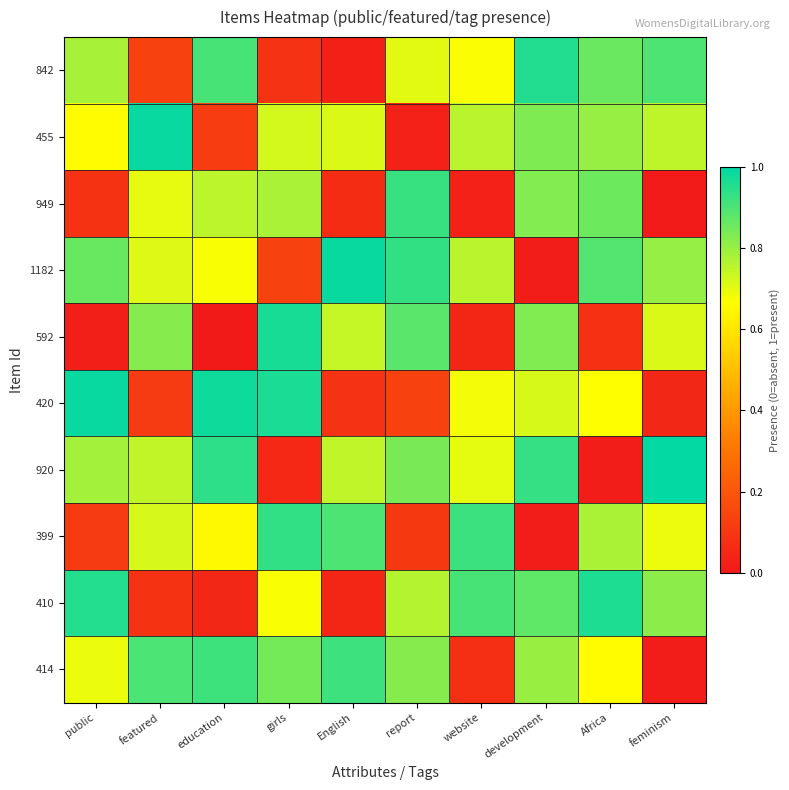

List the series in order of their peak value, highest first.

920, 455, 420, 1182, 592, 410, 842, 399, 949, 414